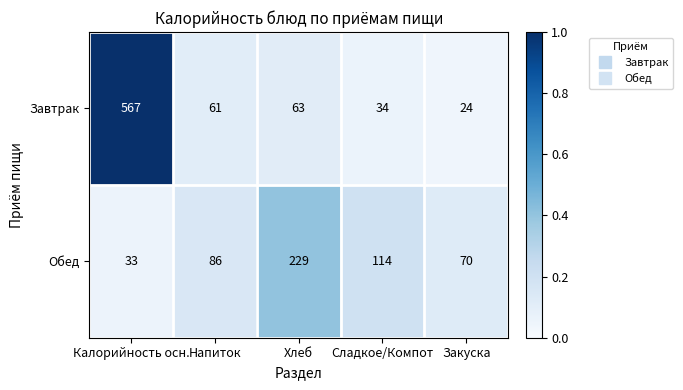

The value of Обед at Напиток is 86. True or false?

True